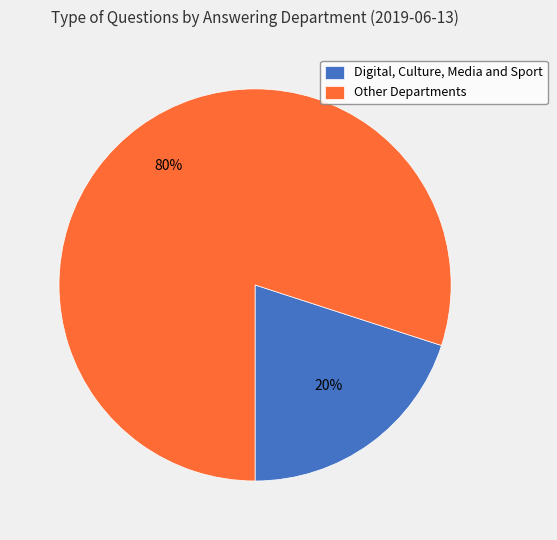

Which category has the biggest portion of the pie?

Other Departments